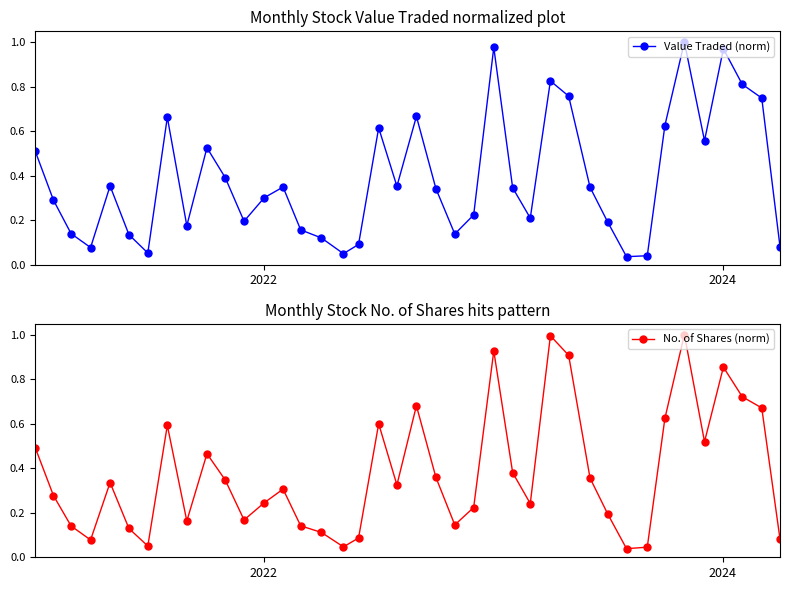

What is the value of the Value Traded (norm) point at the 12th from the left?

0.2